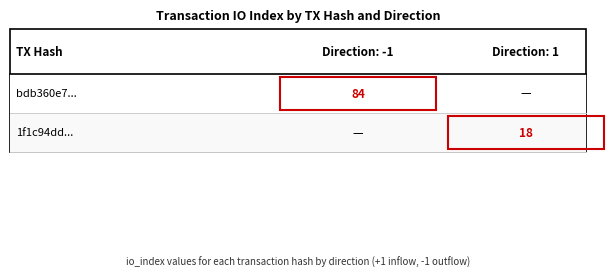

Which series has the widest spread of values?

bdb360e7df10aba8634da6c43a5e56b7dcfad8b